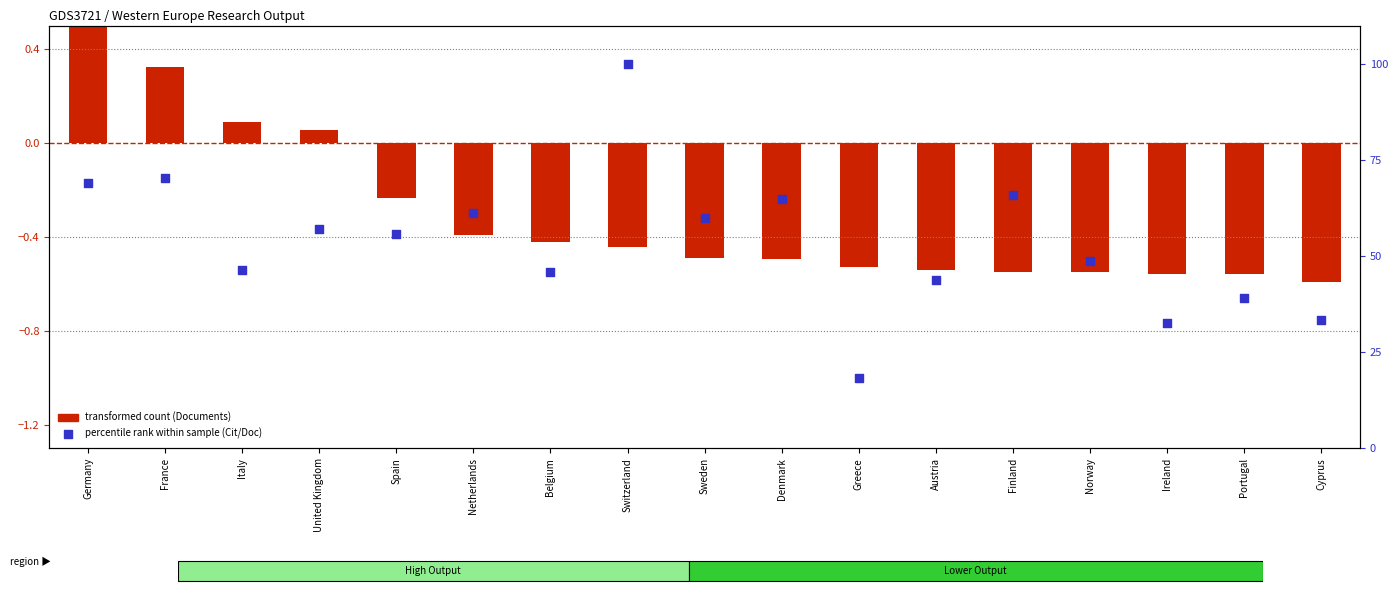

Which series has the largest total across all categories?

percentile rank within the sample (Cit/Doc scaled)